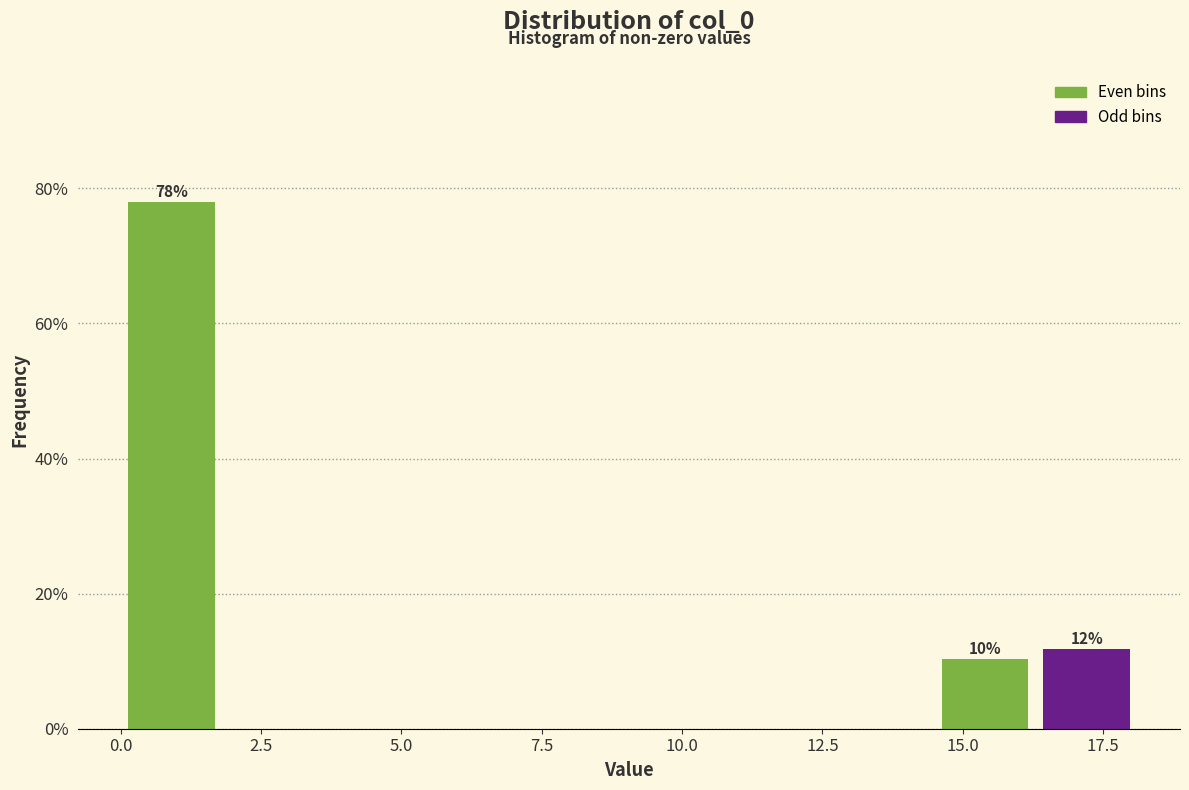

Read against the x-axis, roughly where is the centre of the tallest bar?

1.0